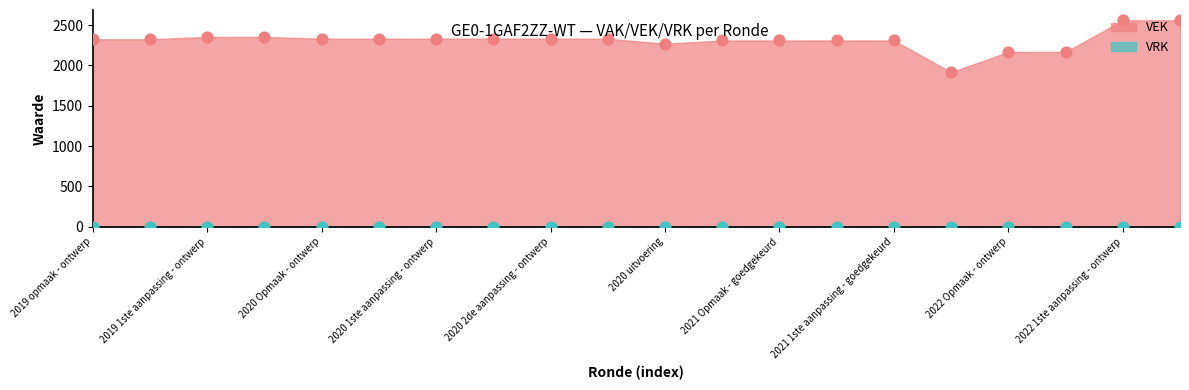

What is the change in value from 2020 2de aanpassing - ontwerp to 2021 1ste aanpassing - ontwerp?

-22